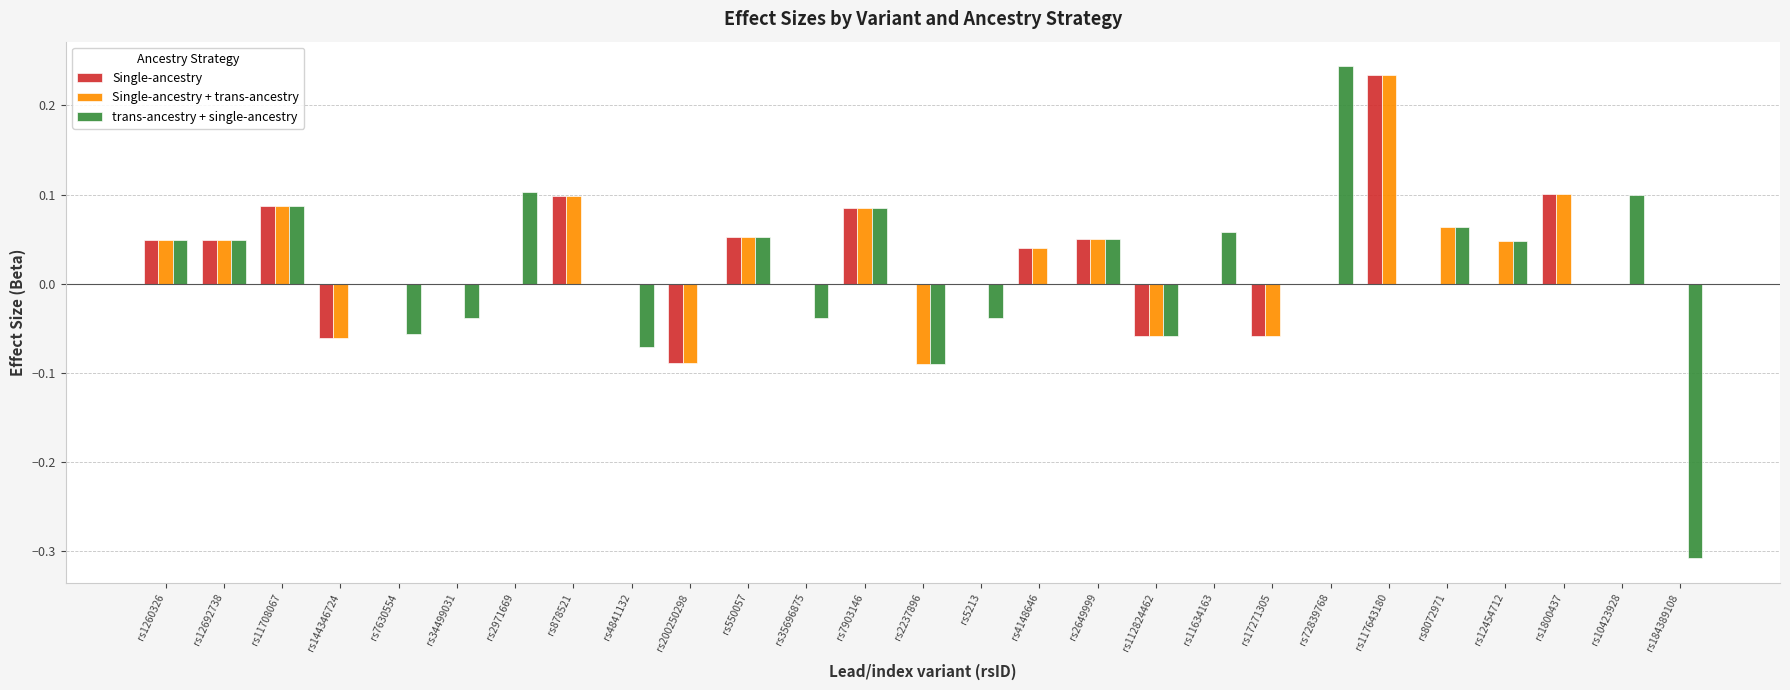

How many distinct data groups are displayed?

3